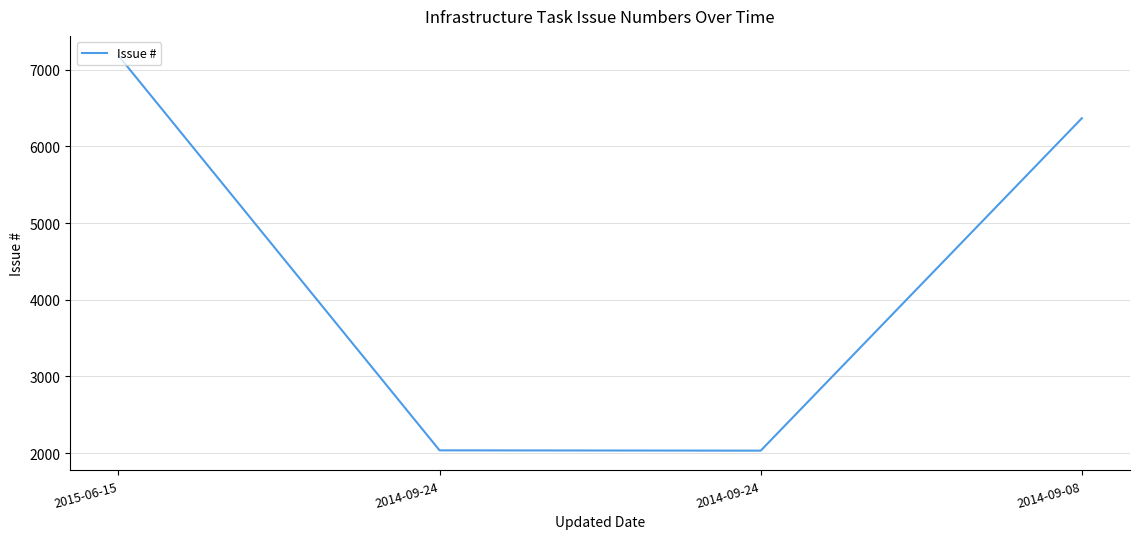

Is this an area chart (filled region under the line)?

No